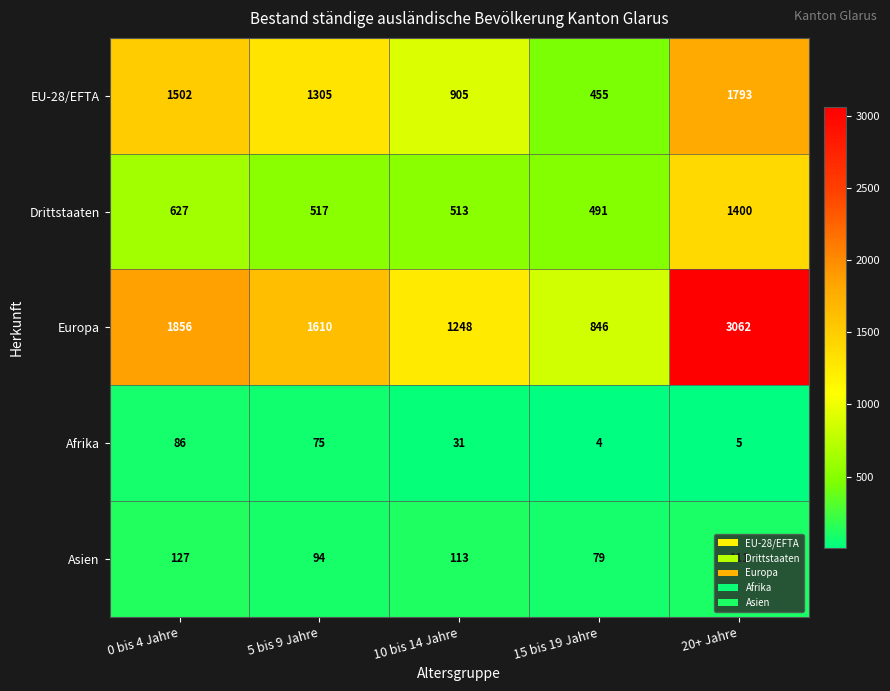

What is the average value of the Asien series?

105